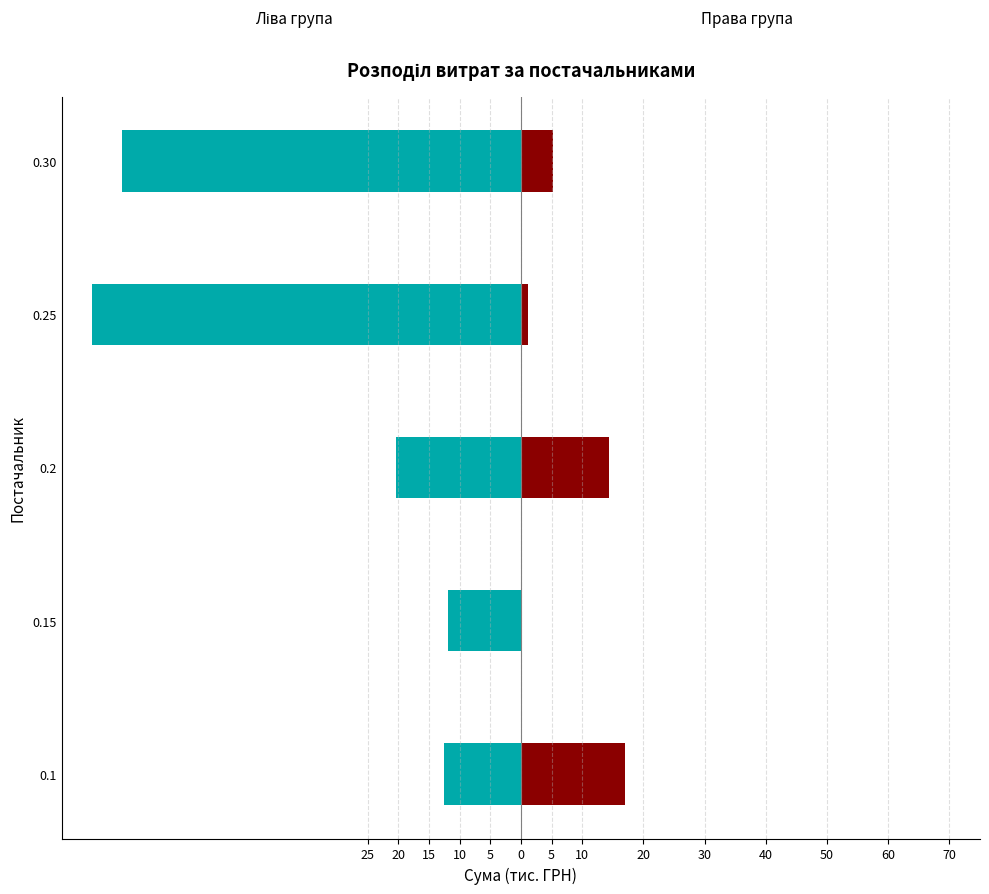

What is the value of the Права група bar at the 5th from the left?

5.2